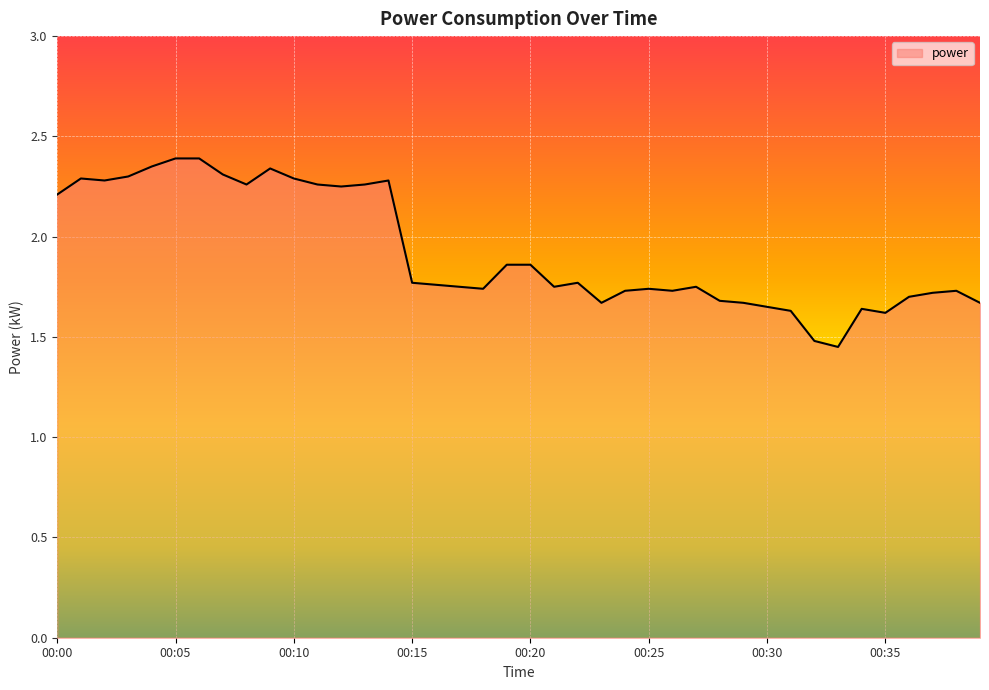

What is the difference between the maximum and minimum values?

0.9